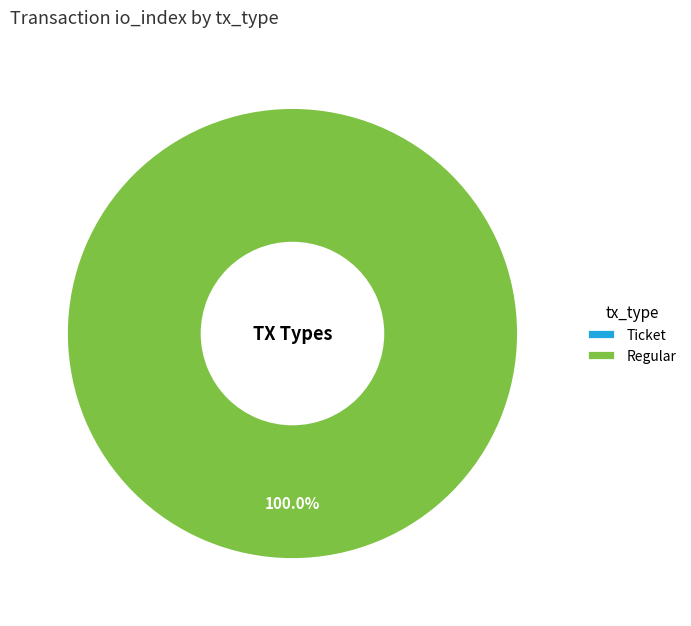

What is the largest slice in the pie chart?

Regular